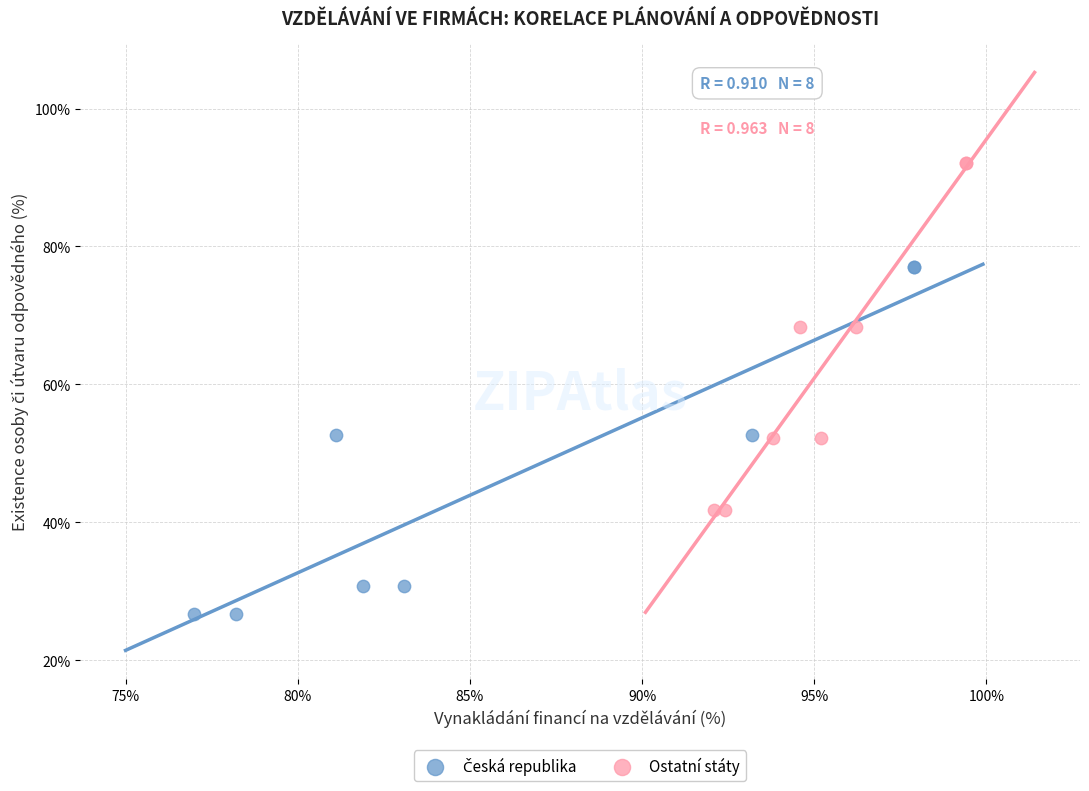

Which series reaches the maximum Y coordinate?

Ostatní státy